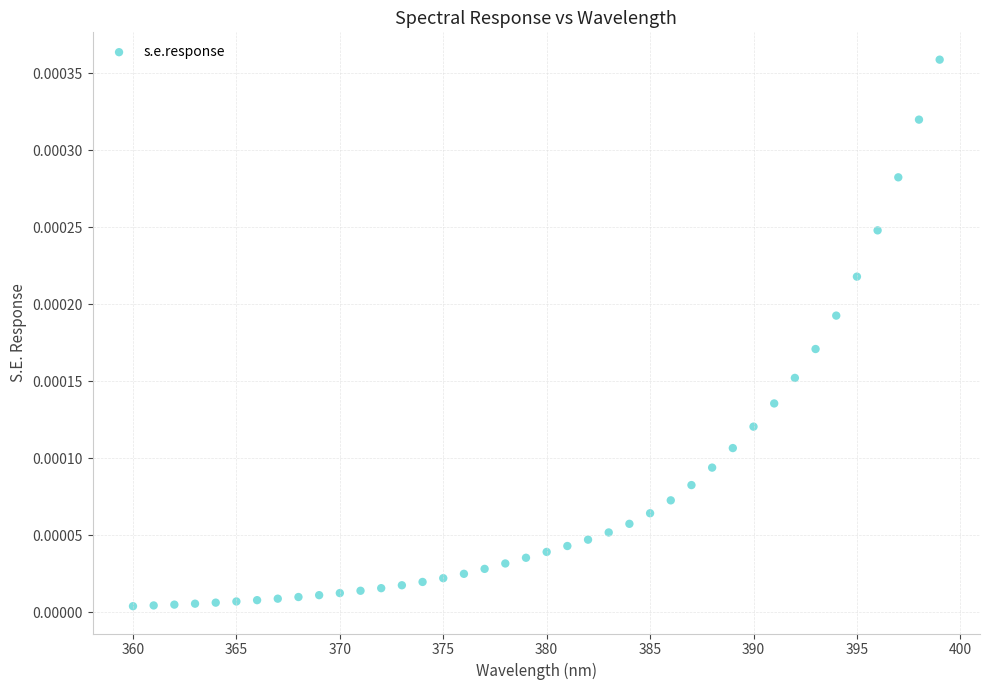

What is the range of X values (max minus min)?

39.0